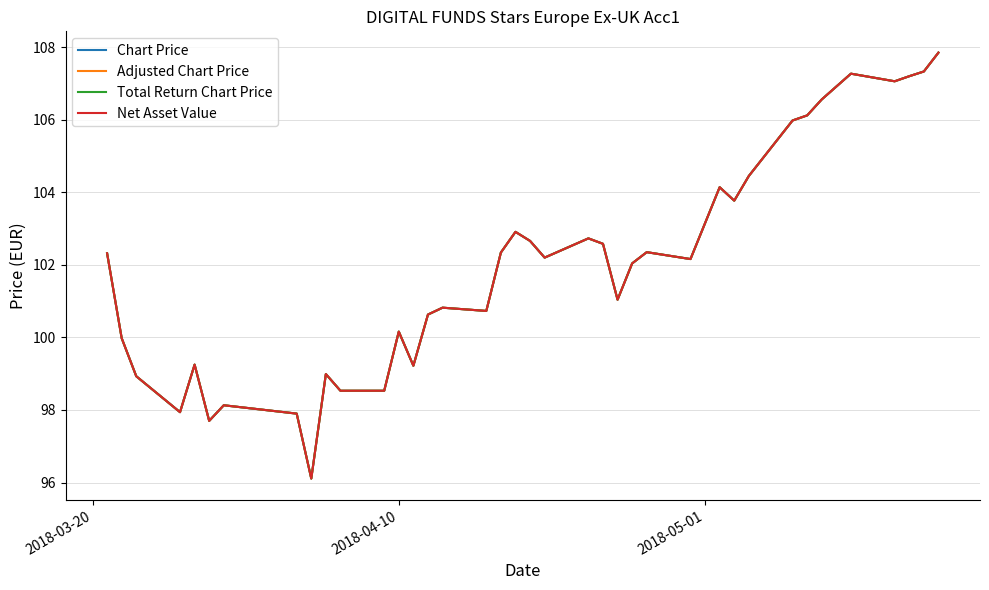

What is the lowest value of the Chart Price series?

96.1